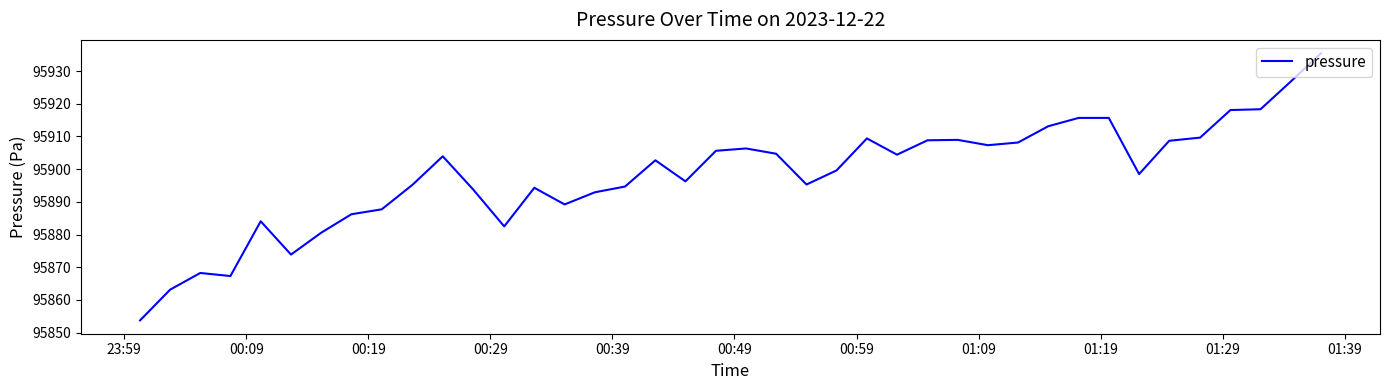

What is the minimum value shown in the chart?

95853.8